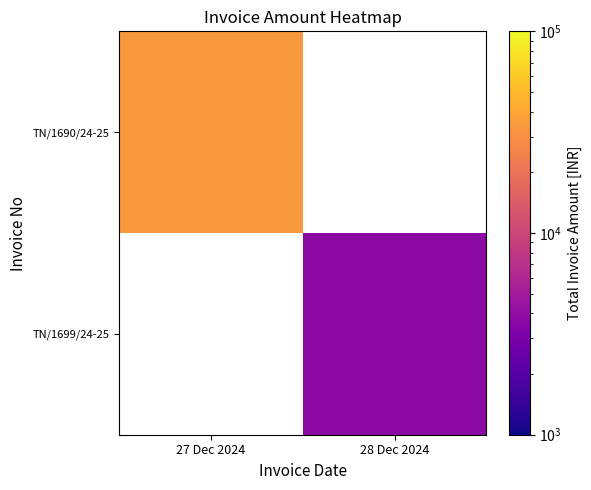

Rank the series by their maximum value, from highest to lowest.

TN/1690/24-25, TN/1699/24-25